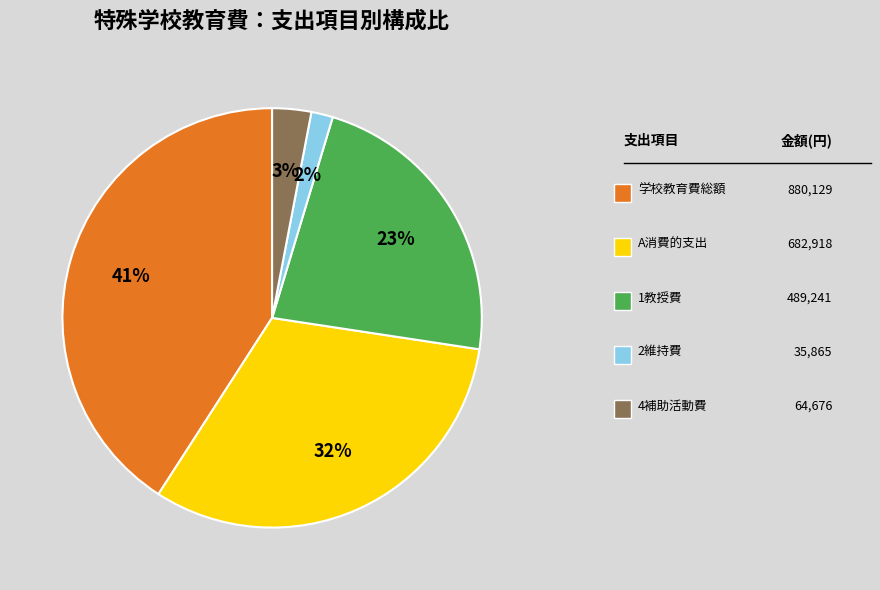

How many slices are in this pie chart?

5